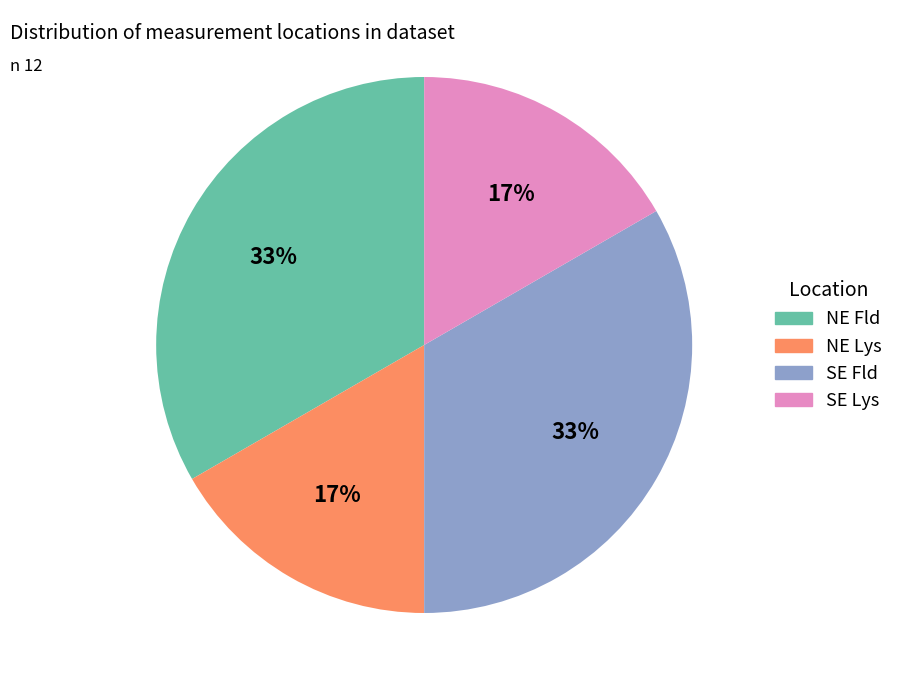

How many slices are in this pie chart?

4